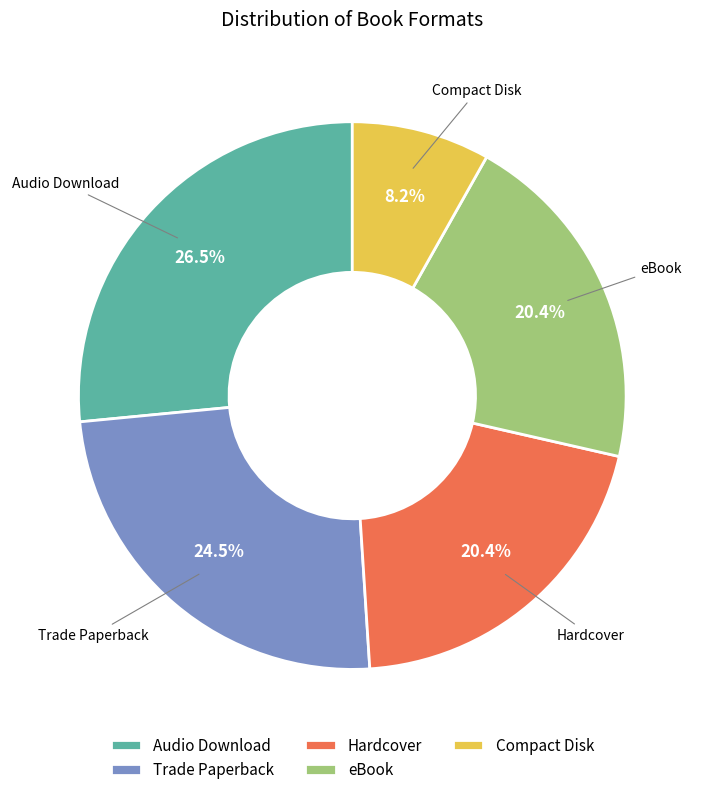

Count the number of slices in the pie.

5